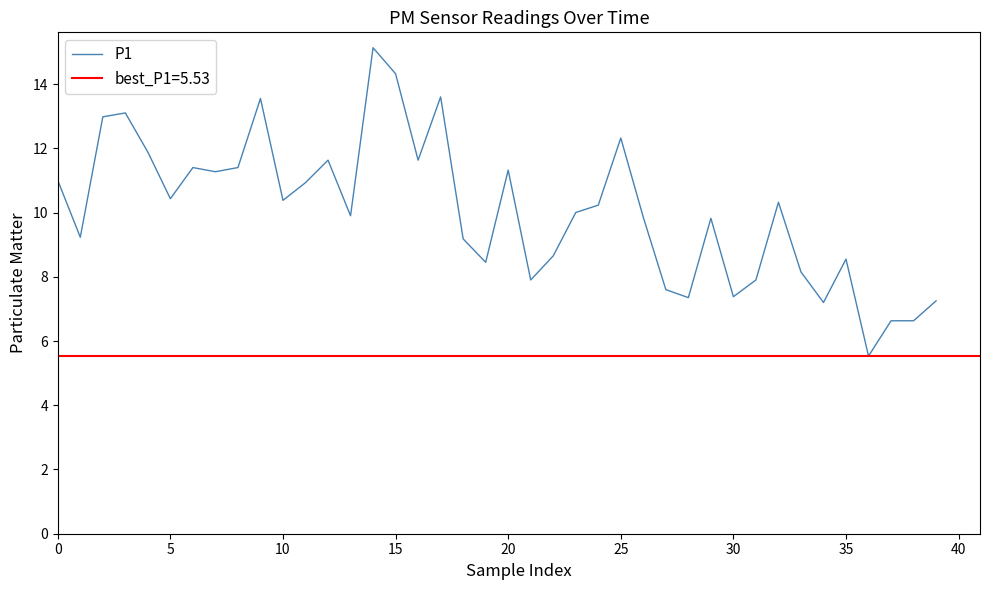

What is the sum of all values?

402.0